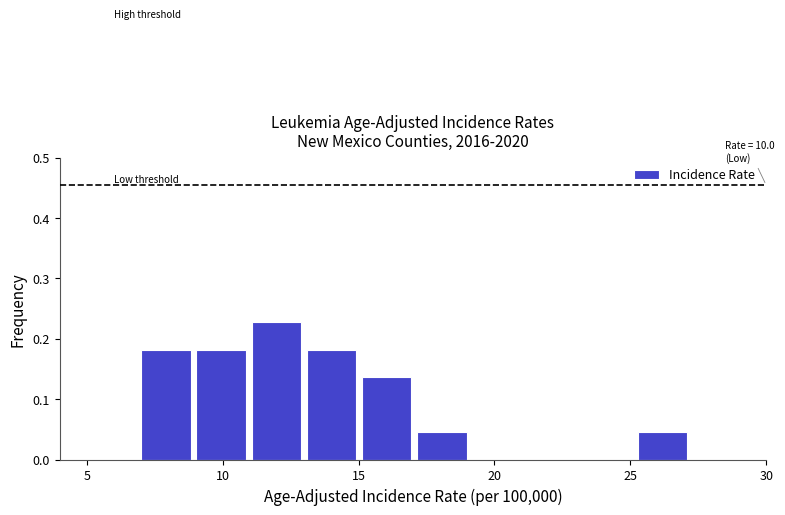

Over which range of the x-axis is the bar tallest?

11 to 13